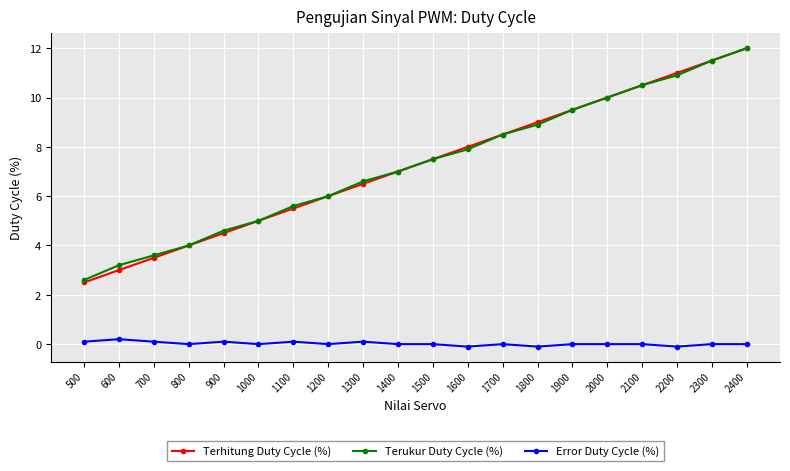

Is the value of Terukur Duty Cycle (%) at 1600 greater than the value of Error Duty Cycle (%) at 2400?

Yes